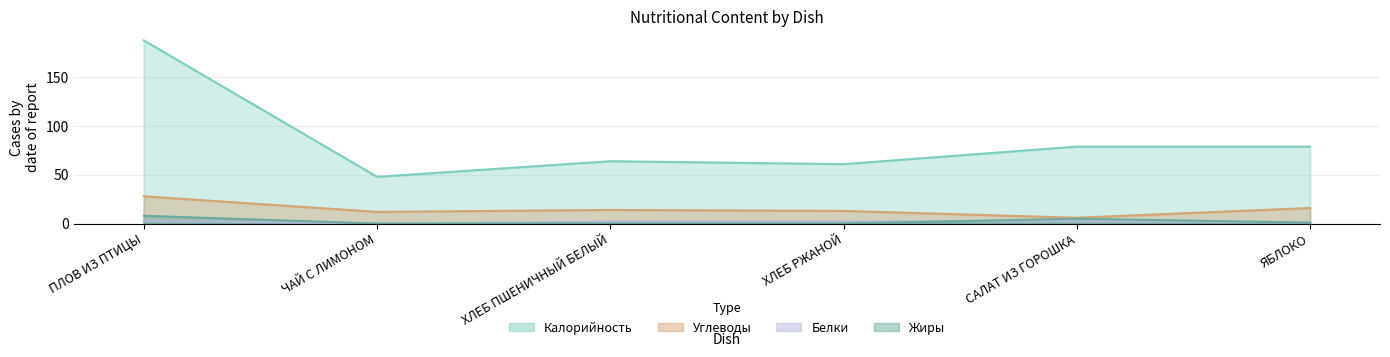

In Калорийность, how many points are higher than both neighbors (excluding endpoints)?

1